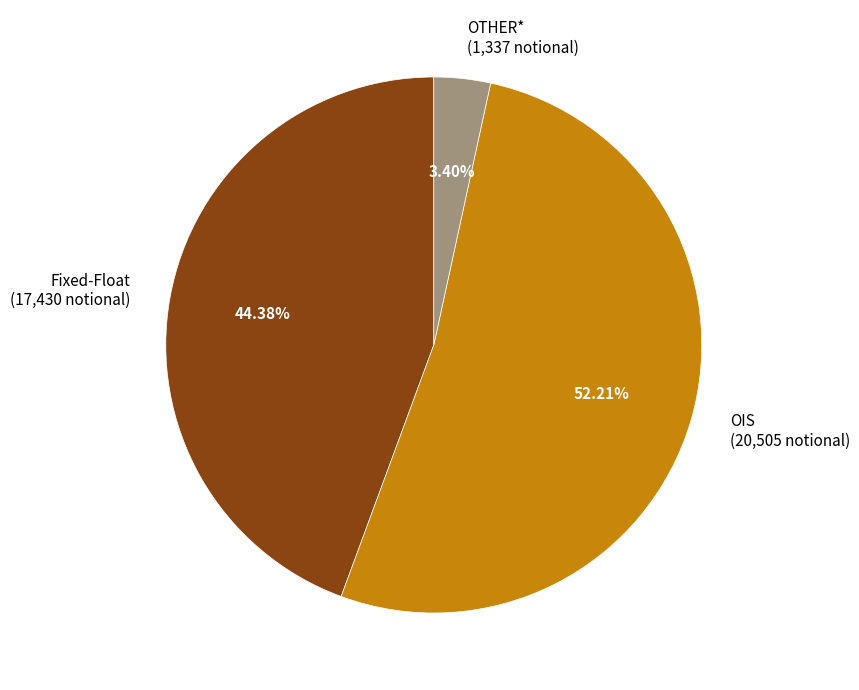

What is the largest slice in the pie chart?

OIS